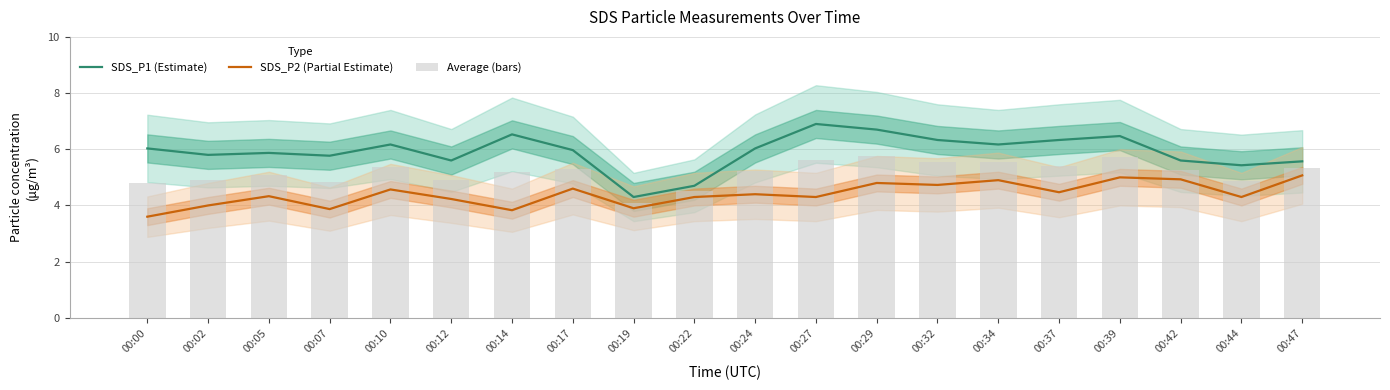

What is the value of the Average (bars) bar at the 20th from the left?

5.3